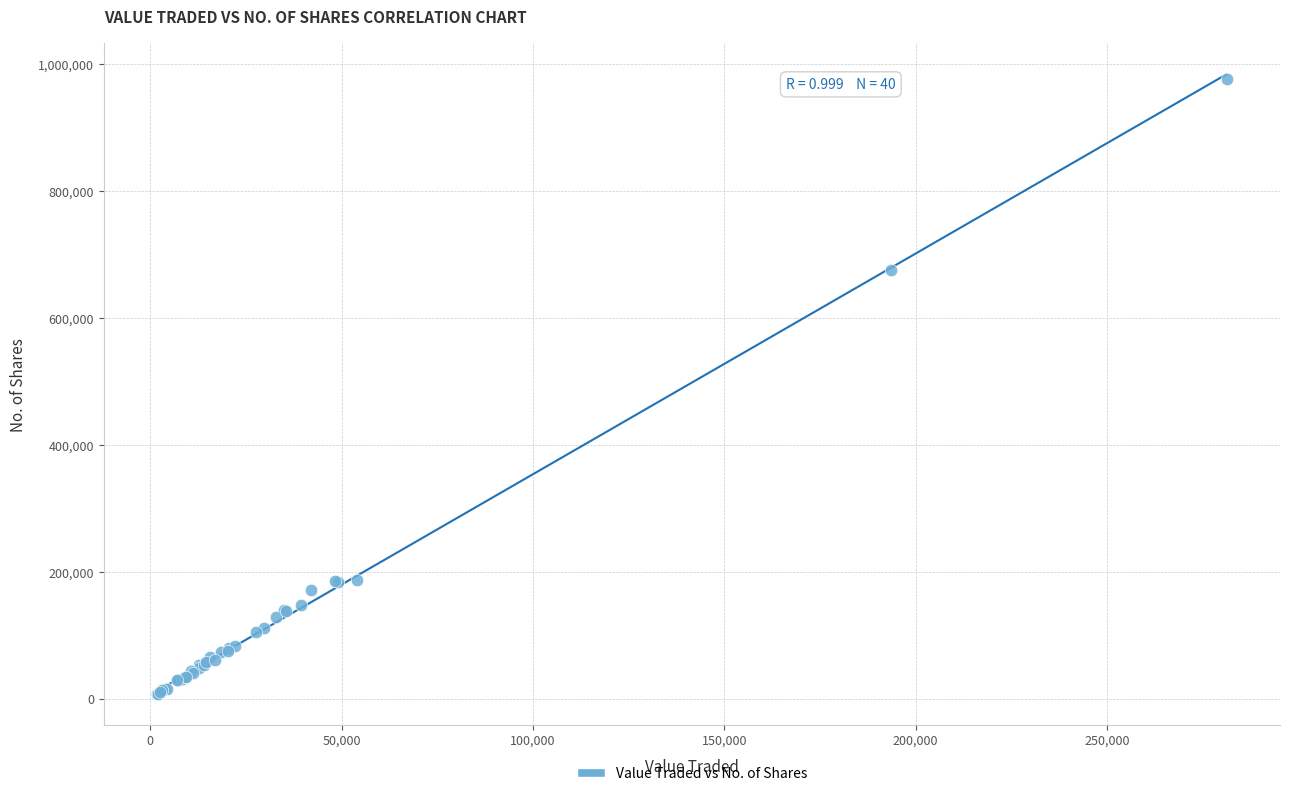

What Y value in the scatter plot is closest to 492557?

675899